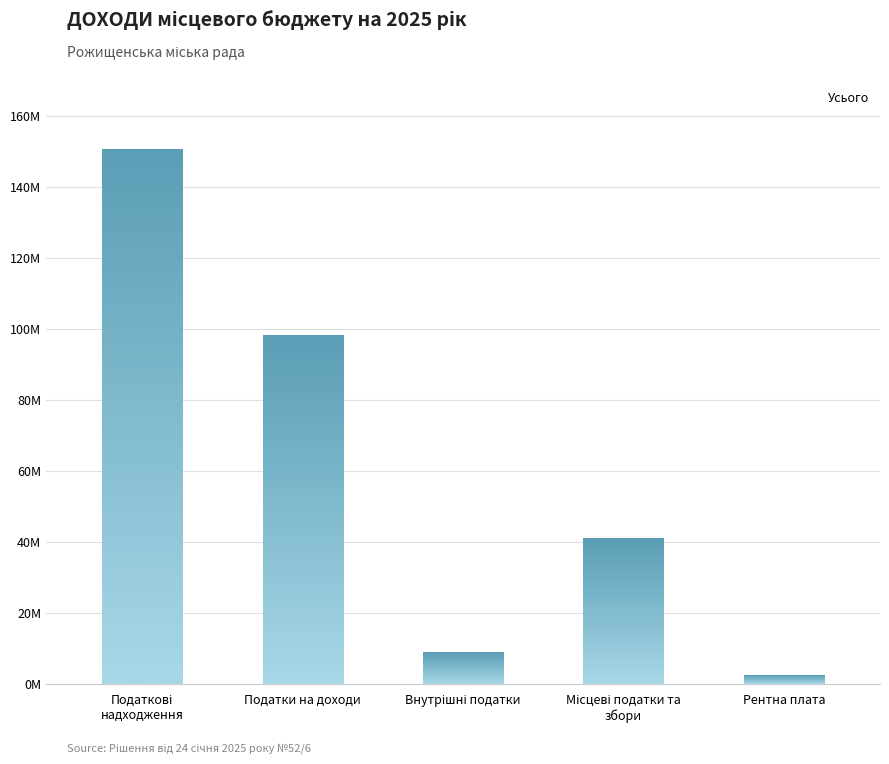

Reading right to left, list all the values displayed in this chart.

2272000	41050000	9000000	98100000	150482000